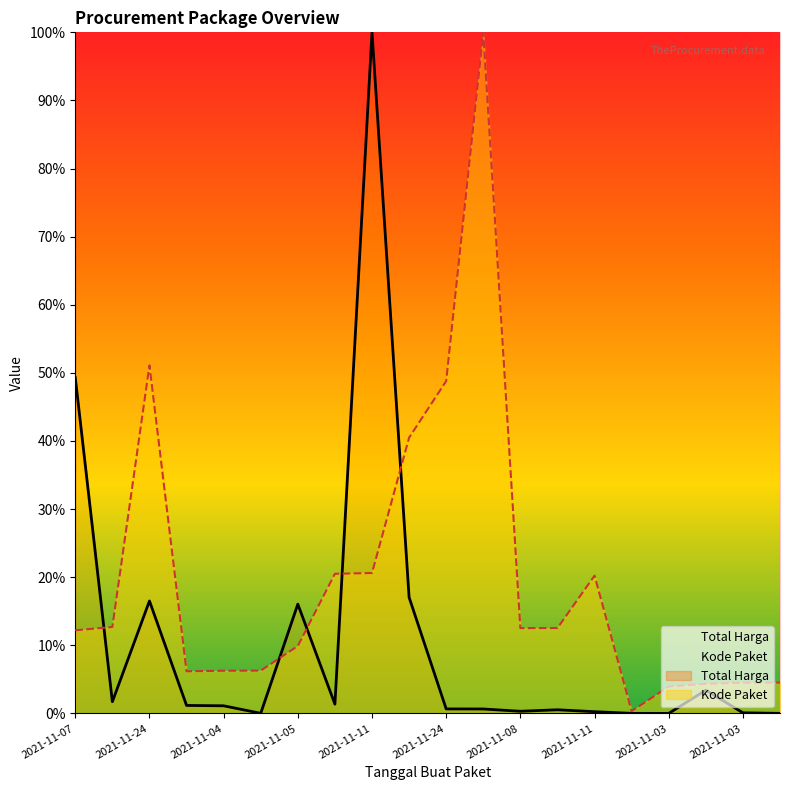

What is the difference between the maximum and minimum values in the Total Harga series?

100.0